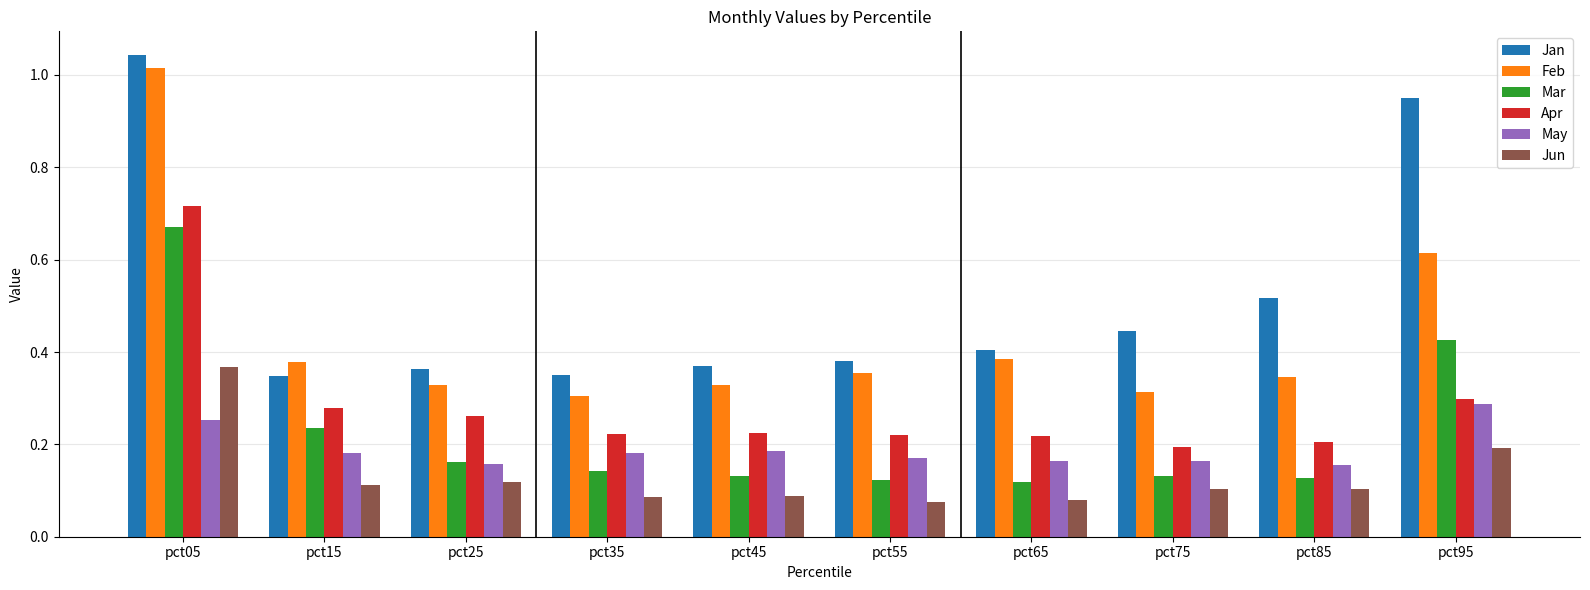

The Feb series shows 0.2 at pct15. True or false?

False